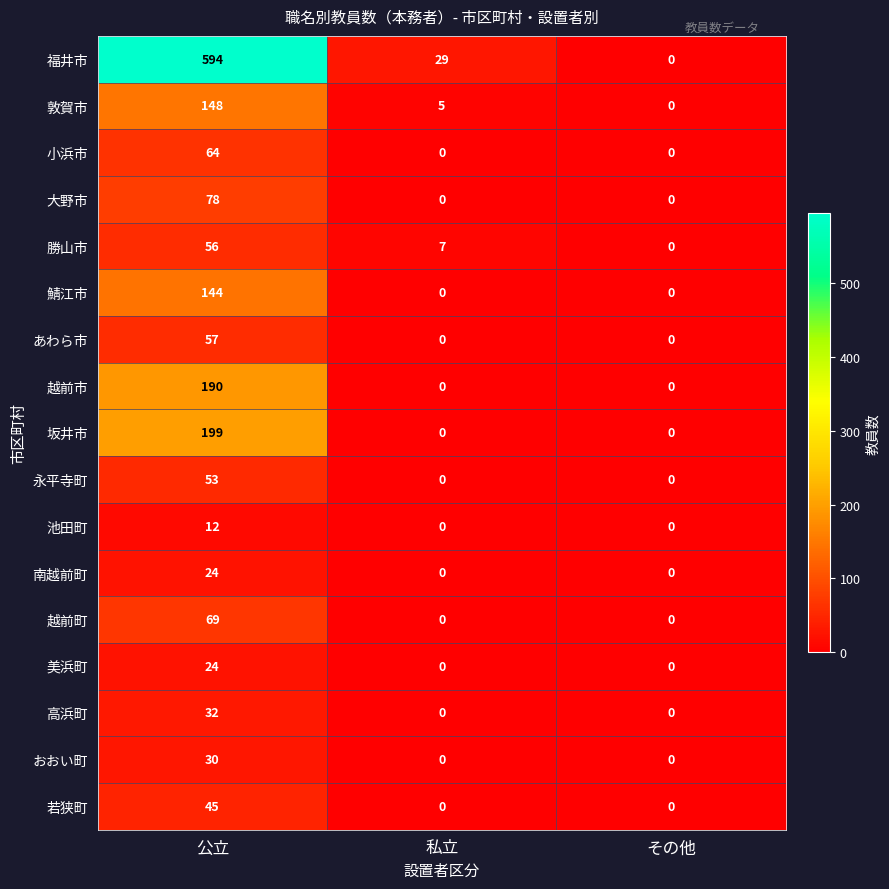

Is the value of 敦賀市 at 公立 greater than the value of 美浜町 at 私立?

Yes